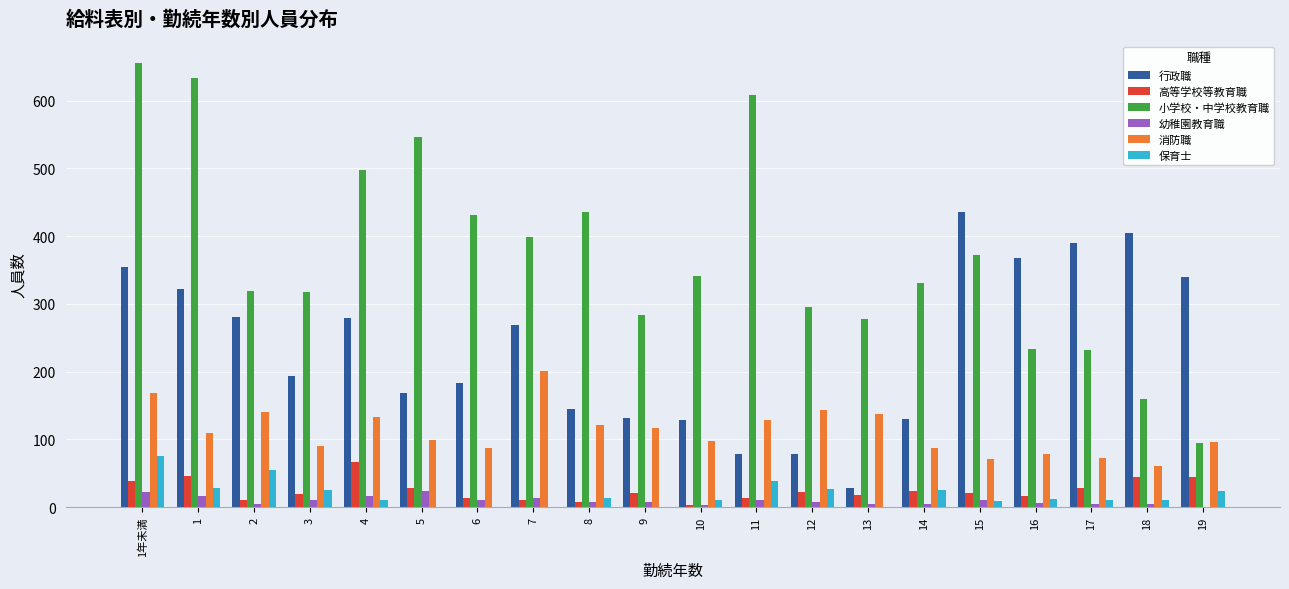

The value of 消防職 at 11 is 49. True or false?

False